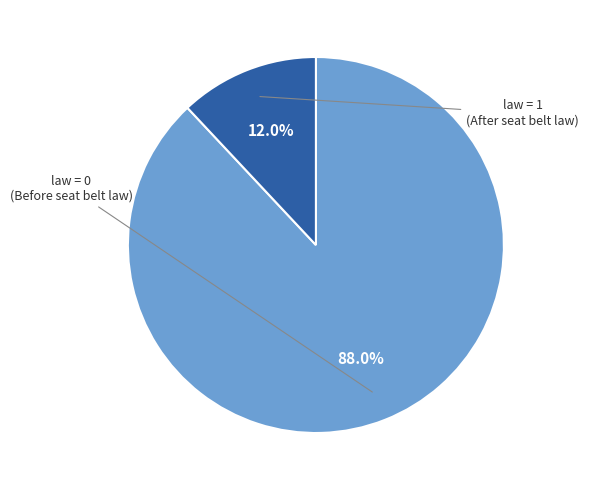

Does any single category account for the majority?

Yes